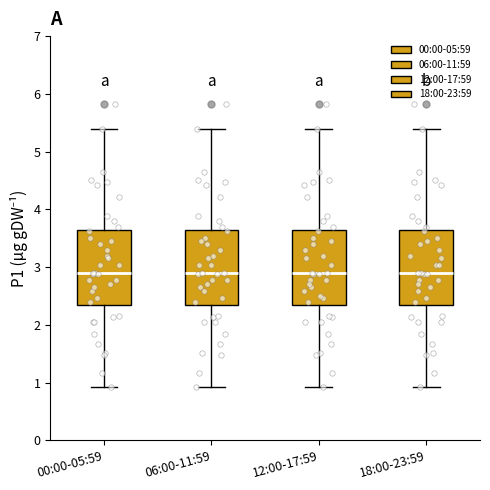

Reading left to right, transcribe this box plot: for each box, give where its median line is, the range the box spans, and where its two whiskers end, as read against the y-axis. The values are not printed on the chart, so give them approximately, as read against the axis.

00:00-05:59: median 2.9, box 2.3 to 3.6, whiskers 0.9 to 5.4
06:00-11:59: median 2.9, box 2.3 to 3.6, whiskers 0.9 to 5.4
12:00-17:59: median 2.9, box 2.3 to 3.6, whiskers 0.9 to 5.4
18:00-23:59: median 2.9, box 2.3 to 3.6, whiskers 0.9 to 5.4